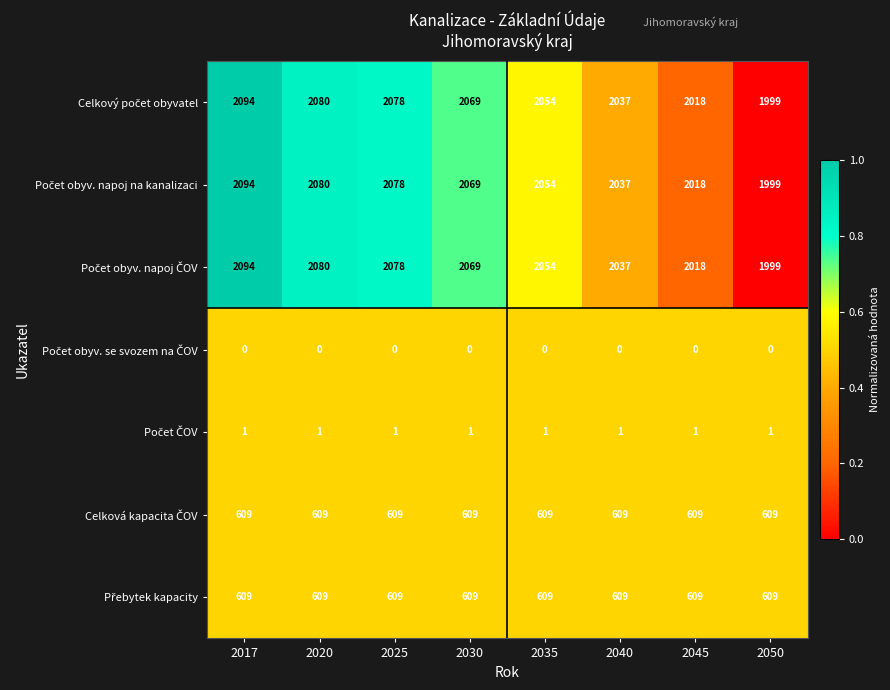

How many categories are shown in the chart?

8